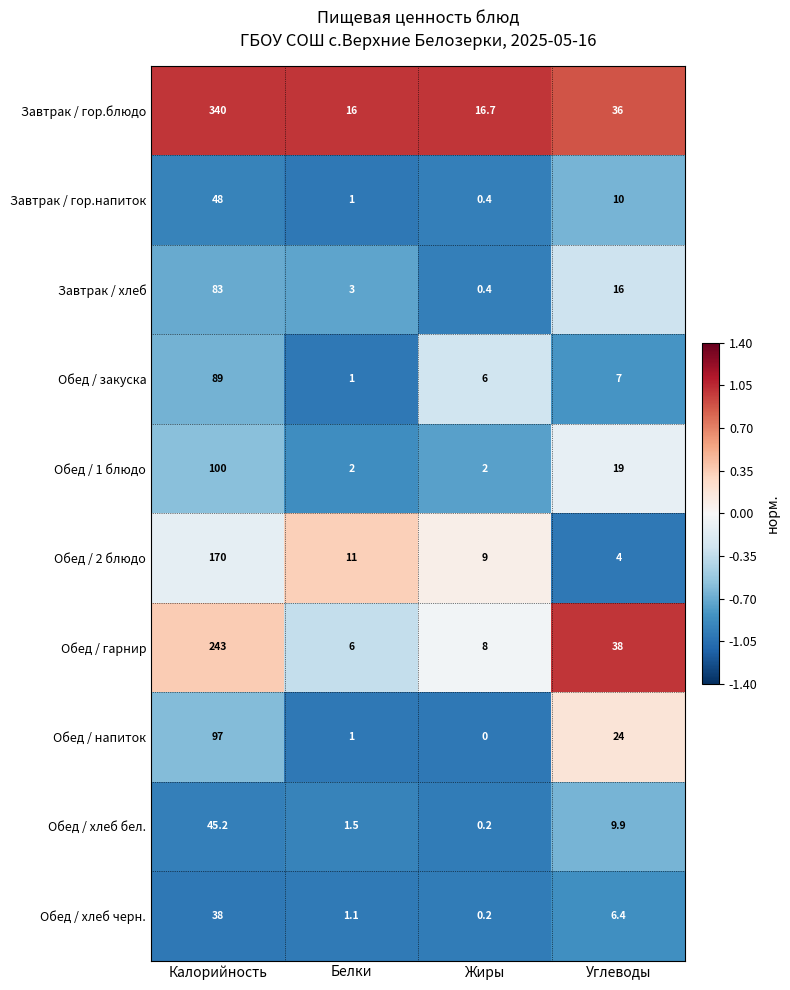

What is the difference between the second highest and minimum values in the Обед / закуска series?

6.0